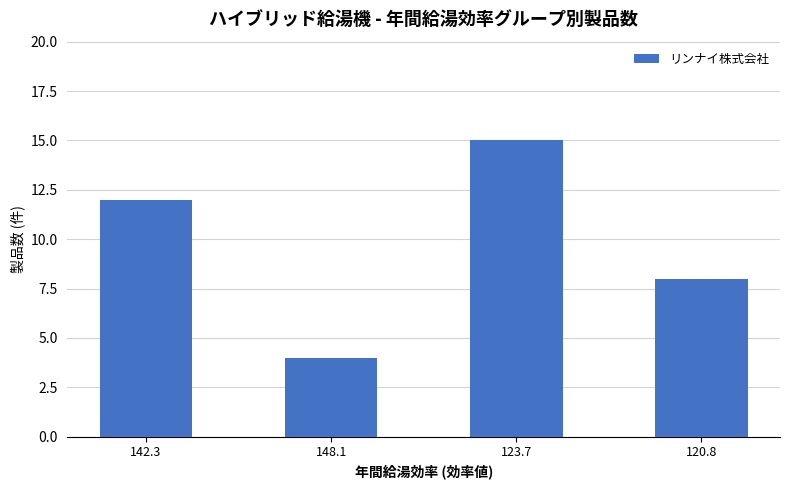

Does the chart contain stacked bars?

No